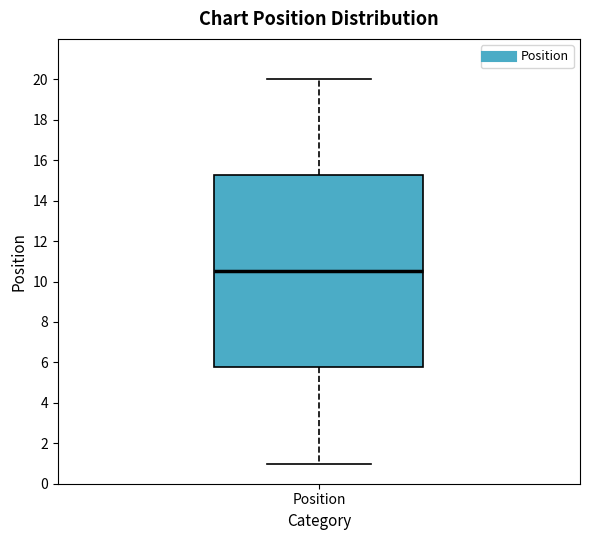

Where does the upper whisker of the box for Position end on the y-axis? The values are not printed on the chart, so give them approximately, as read against the axis.

20.0